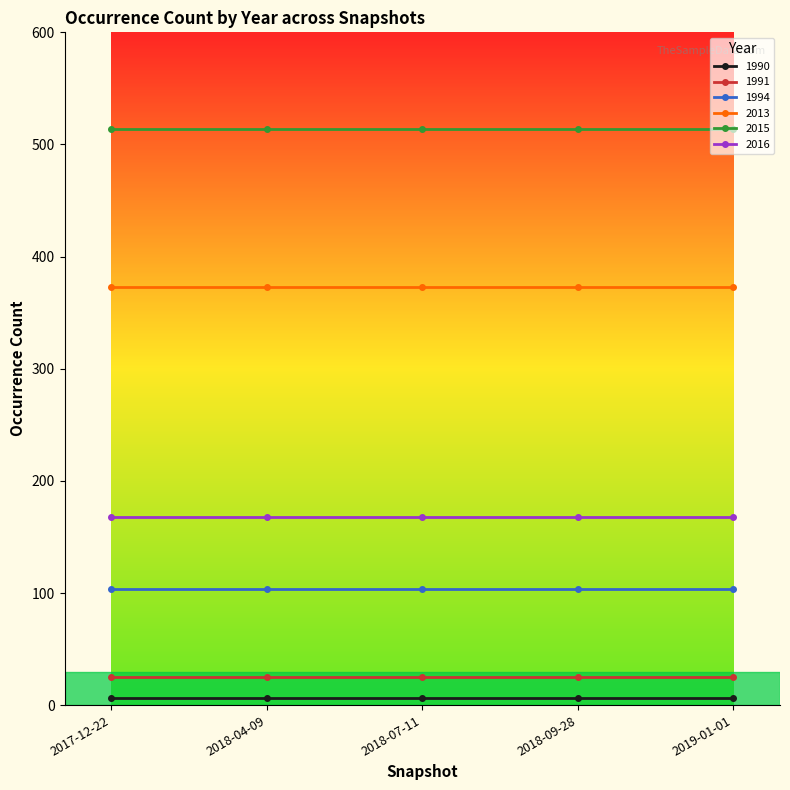

True or false: 2013 and 1991 intersect in this chart.

False